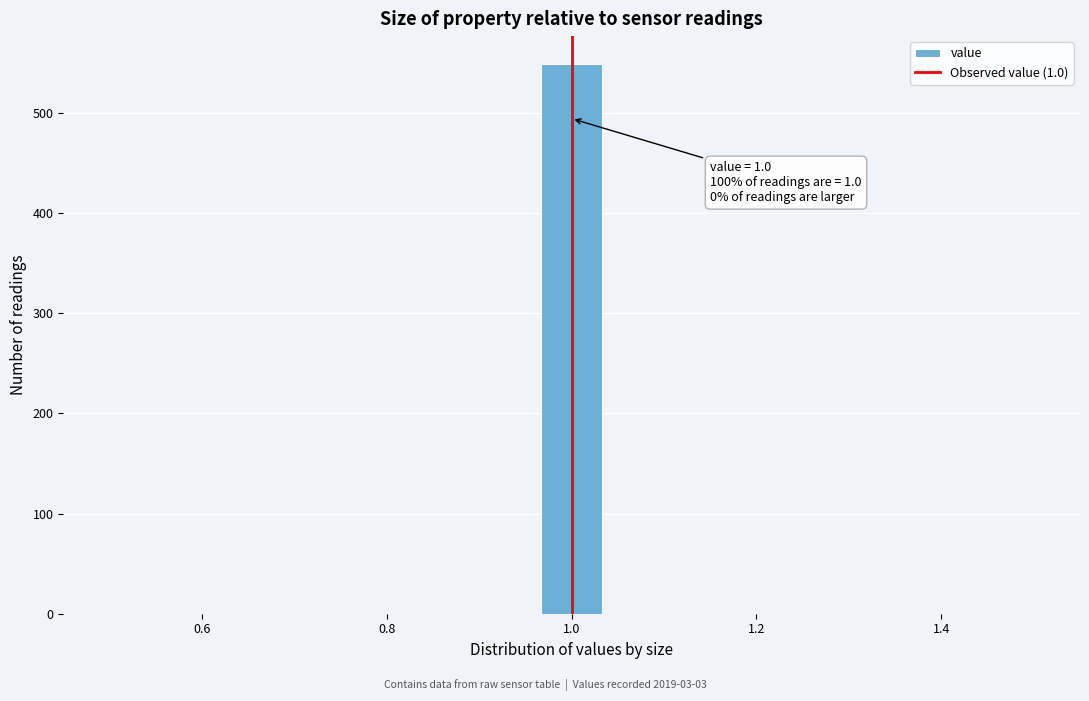

Read against the x-axis, roughly where is the centre of the tallest bar?

1.00